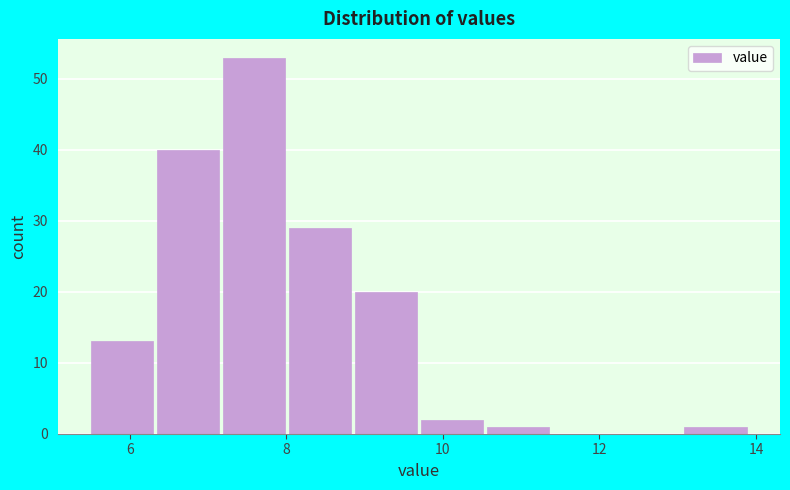

Reading left to right, transcribe this chart: for each bar, give the range it covers on the x-axis and its height. Neither the bar edges nor the heights are printed on the chart, so give them approximately, as read against the axes.

5.6 to 6.4: 13
6.4 to 7.2: 40
7.2 to 8.0: 53
8.0 to 8.8: 29
8.8 to 9.8: 20
9.8 to 10.6: 2
10.6 to 11.4: 1
11.4 to 12.2: 0
12.2 to 13.0: 0
13.0 to 14.0: 1